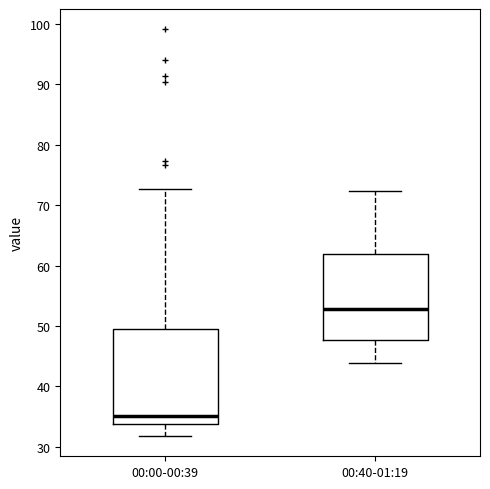

Reading left to right, transcribe this box plot: for each box, give where its median line is, the range the box spans, and where its two whiskers end, as read against the y-axis. The values are not printed on the chart, so give them approximately, as read against the axis.

00:00-00:39: median 35, box 34 to 49, whiskers 32 to 73
00:40-01:19: median 53, box 48 to 62, whiskers 44 to 72